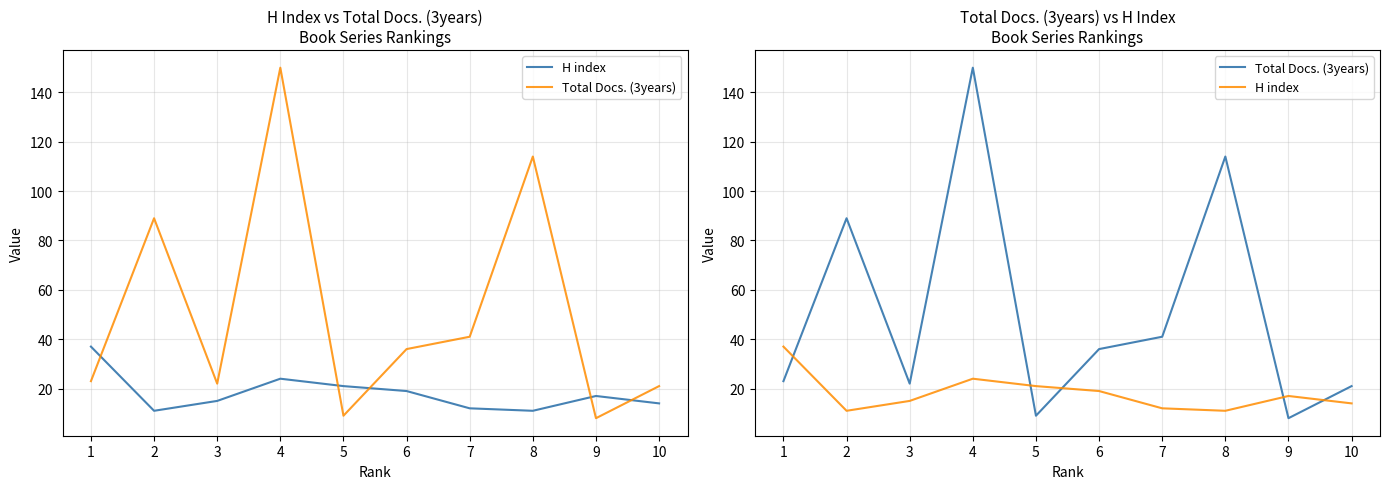

Is this an area chart (filled region under the line)?

No